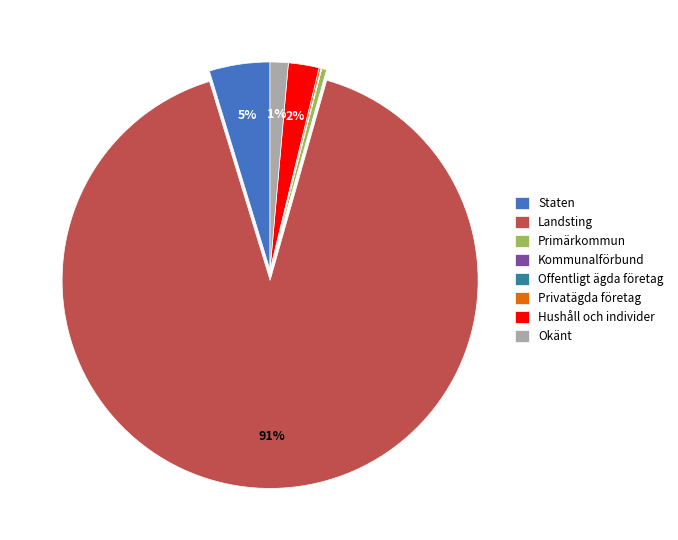

The Primärkommun slice represents 0% of the pie. True or false?

True